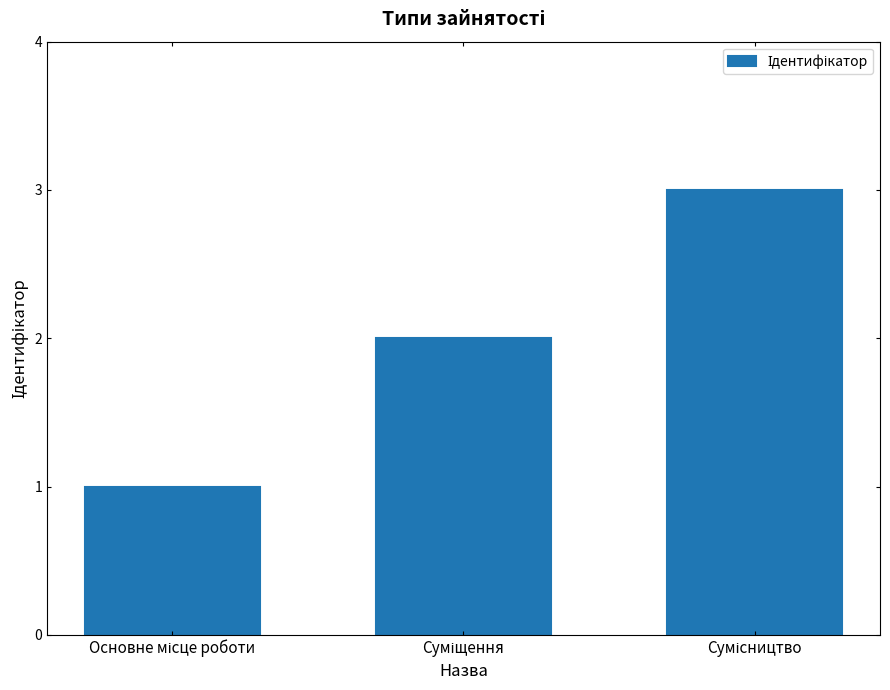

What is the sum of all values?

6